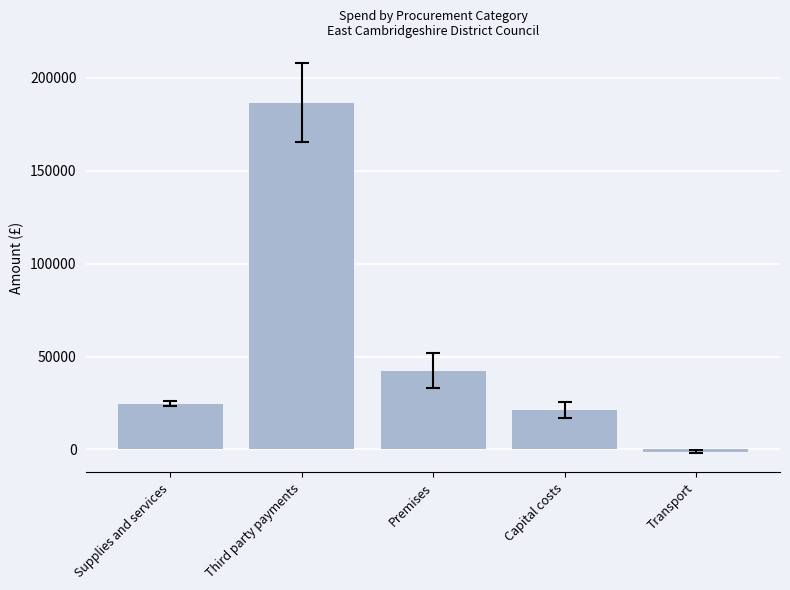

Rank the categories by value from lowest to highest.

Transport, Capital costs, Supplies and services, Premises, Third party payments